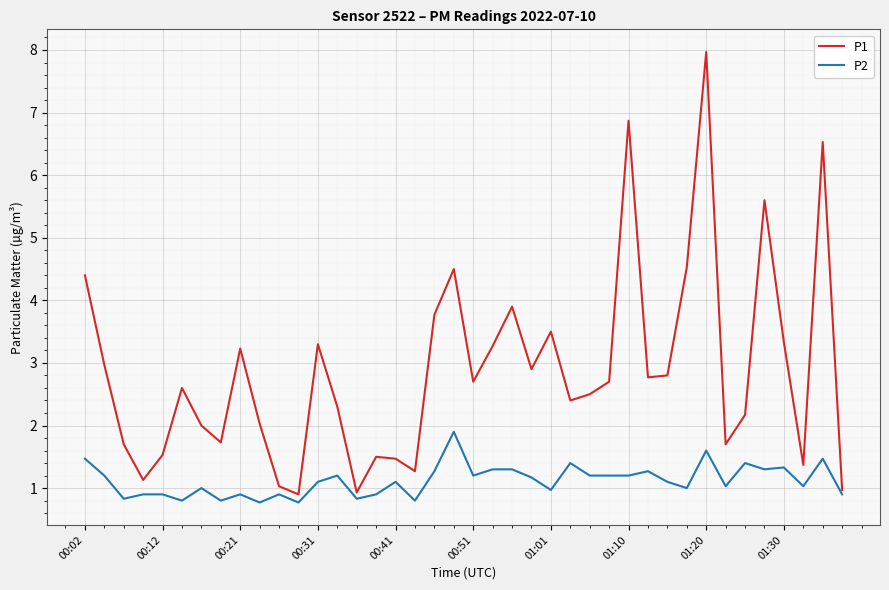

What is the smallest value displayed?

0.8